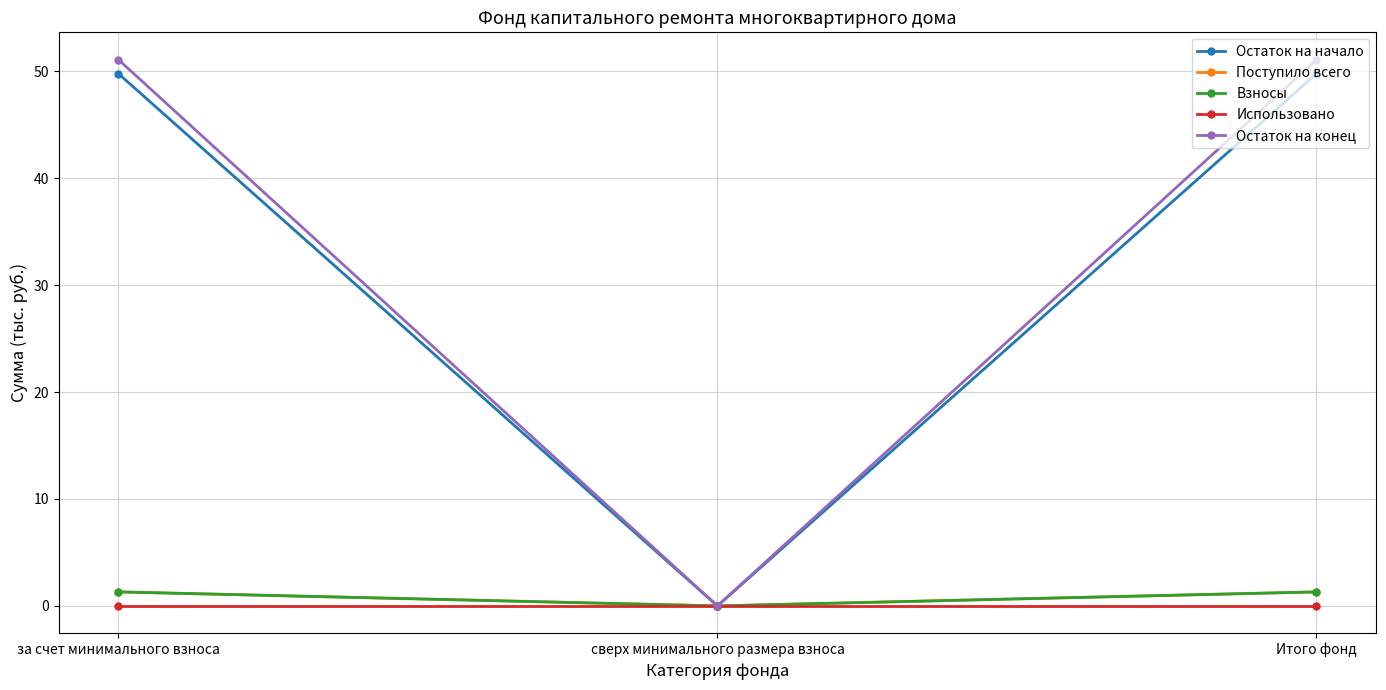

How many lines are shown in the chart?

5